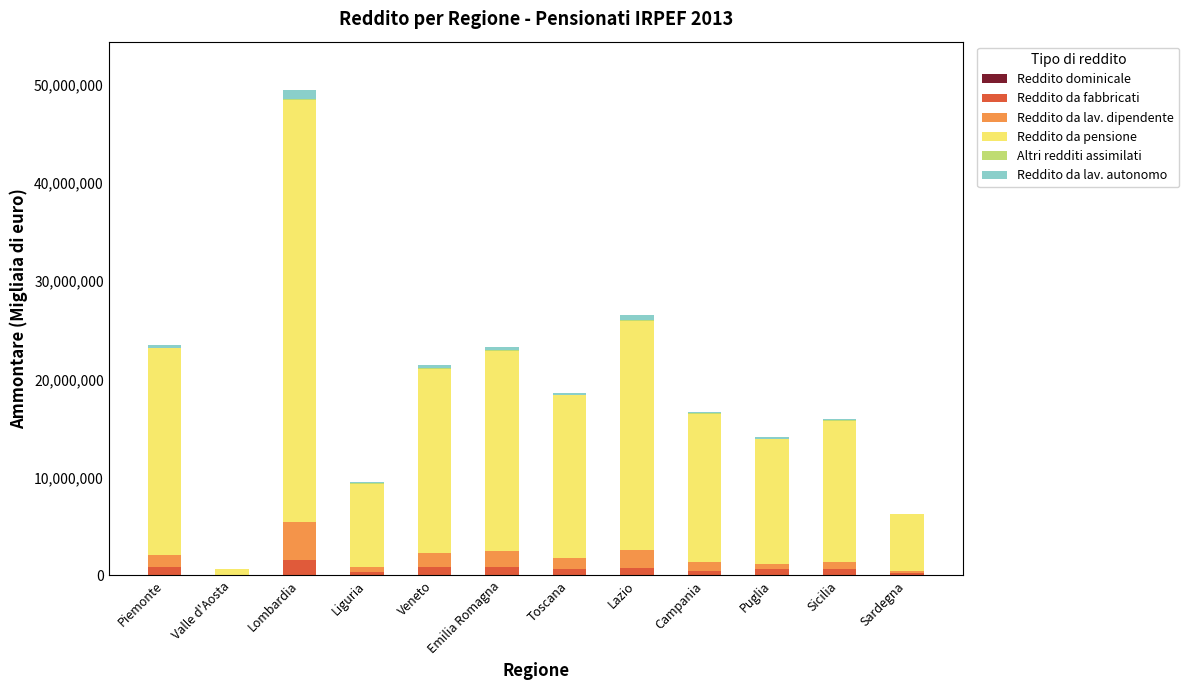

At which category is the sum across all series the highest?

Lombardia